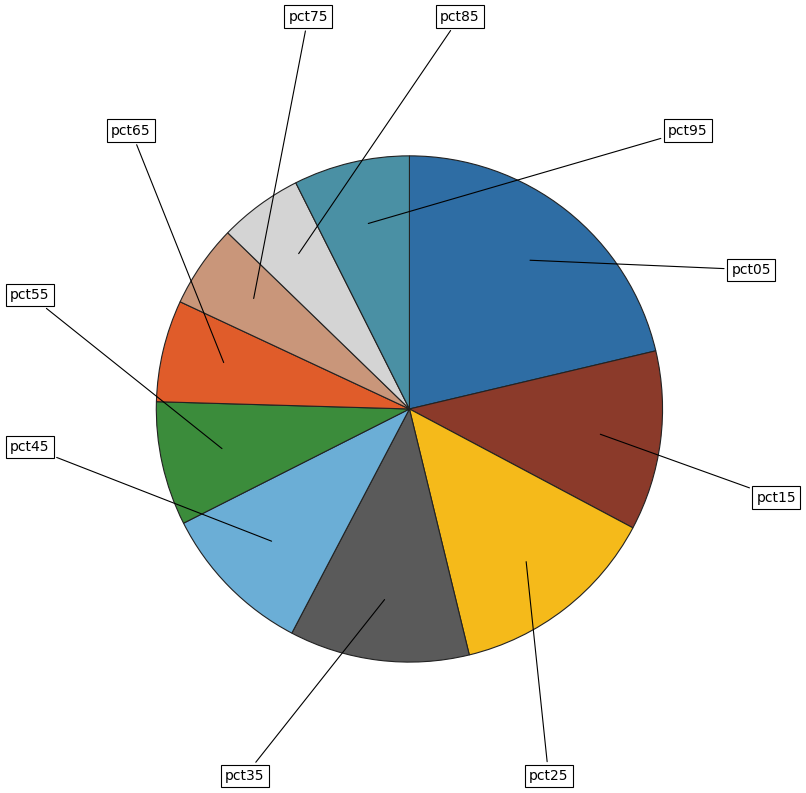

Does any single category account for the majority?

No